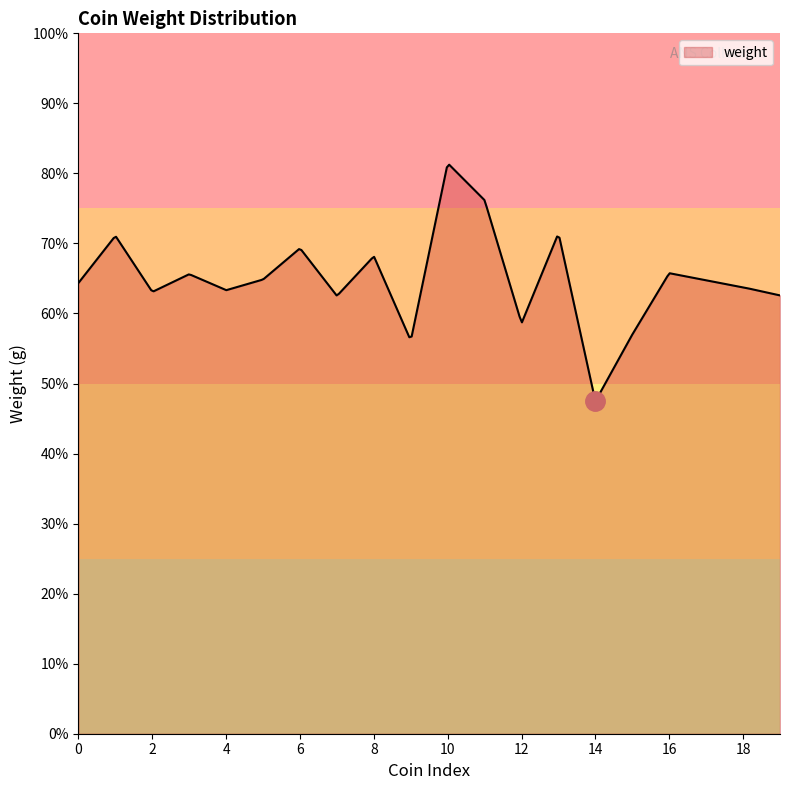

List the labels in order of value, largest first.

REP-469, REP-468, RE-05510, 1943.127.12, 1969.83.417, 1969.83.419, CM.LS.3002-R, 1954.263.116, 1969.83.416, CM.MC.10123-R, 0000.999.585, CM.MC.10124-R, 1967.153.10, 1954.263.115, CM.YG.431-R, 1969.83.418, RE-05509, RO-00125, 1995.11.1678, RE-05511